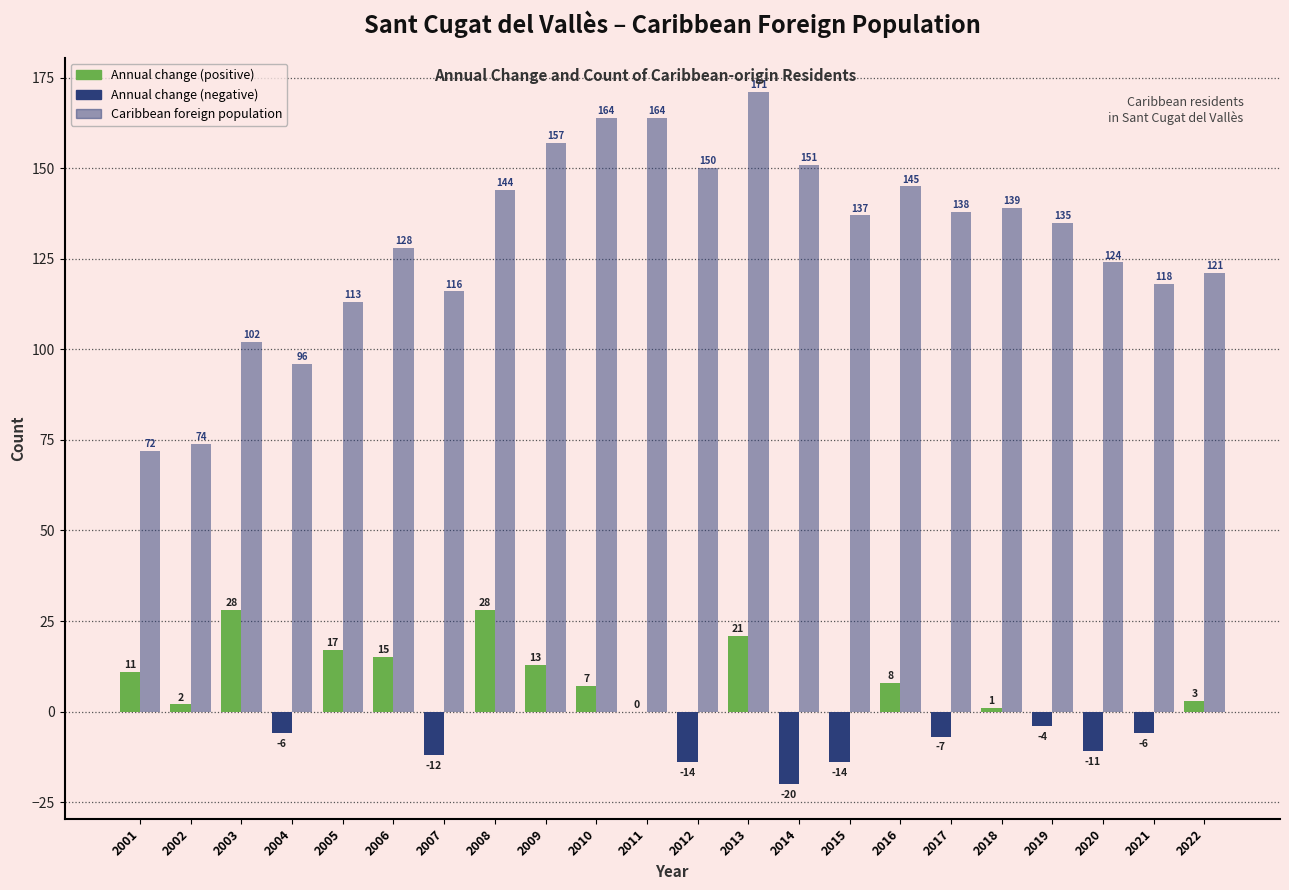

Are the bars grouped side by side (vs. stacked)?

Yes